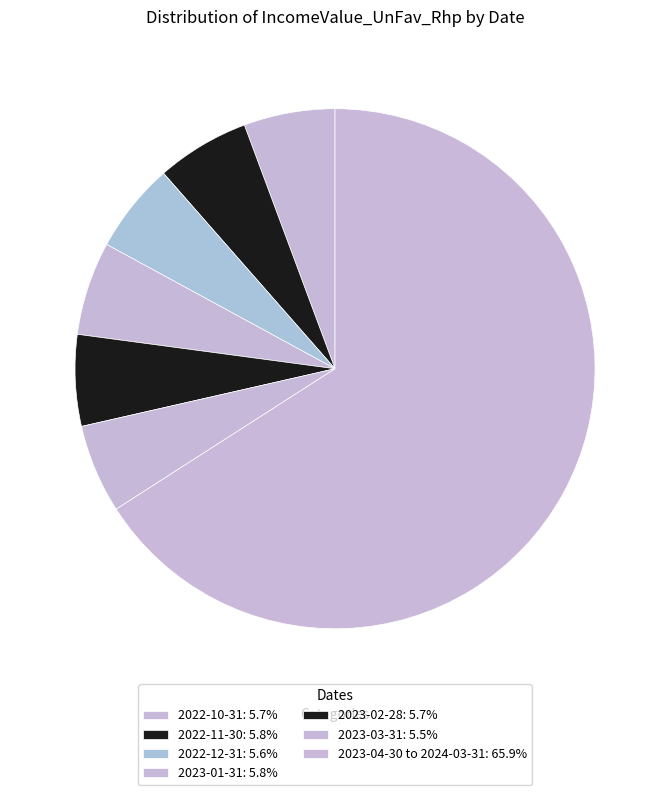

How many segments does this pie chart have?

7